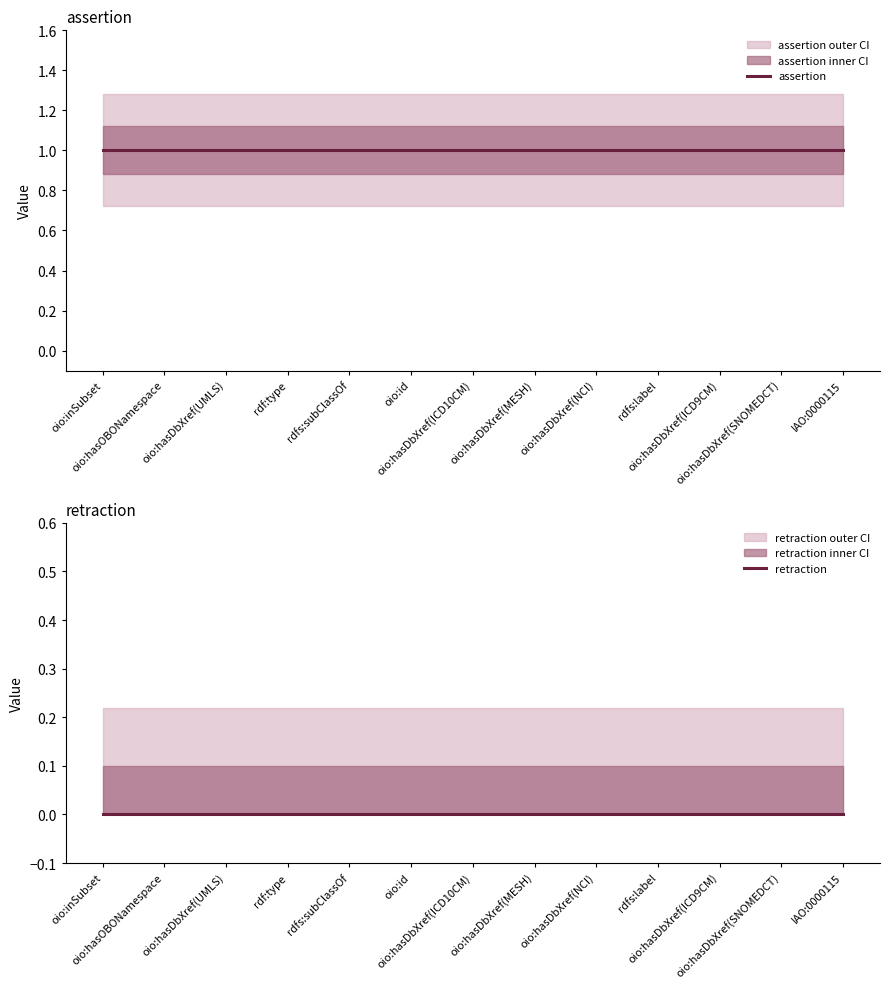

Reading left to right, list all the values displayed in this chart.

assertion: 1	1	1	1	1	1	1	1	1	1	1	1	1
retraction: 0	0	0	0	0	0	0	0	0	0	0	0	0